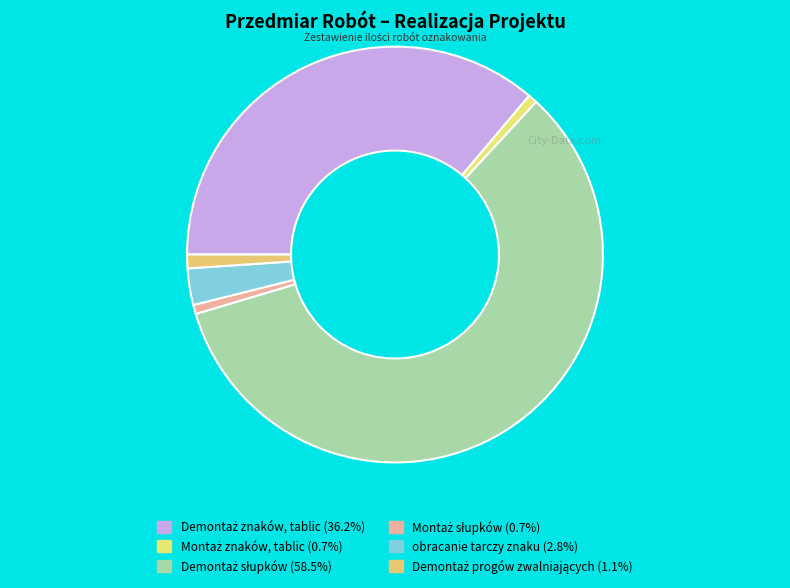

How many slices are in this pie chart?

6